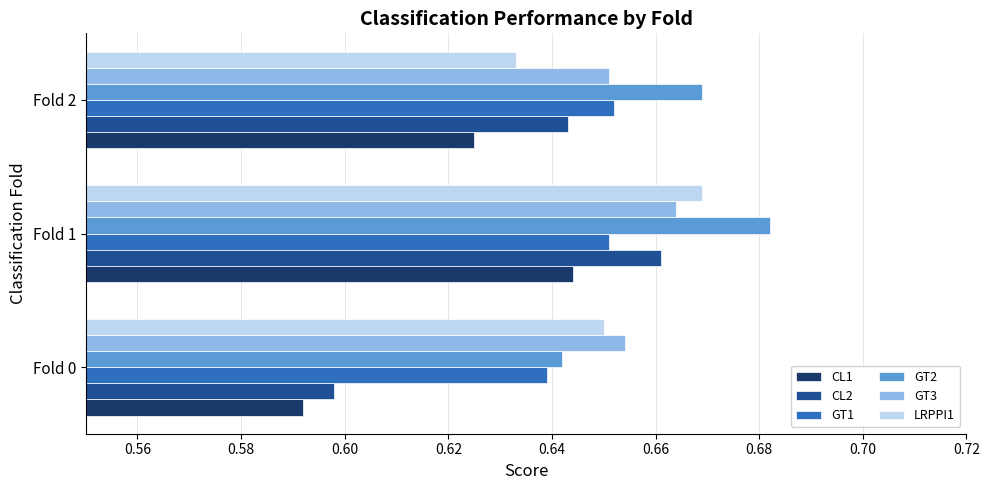

Which category has the lowest value across all series?

Fold 0